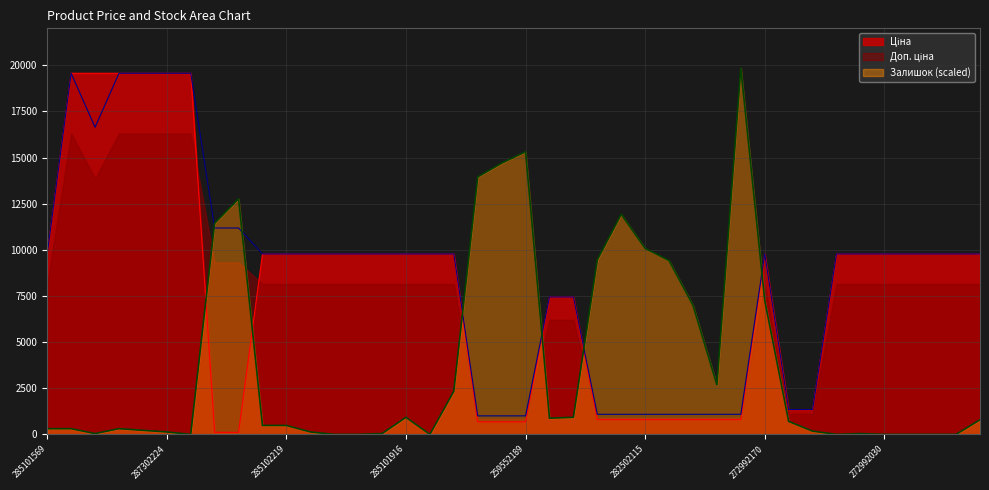

Reading right to left, list all the values displayed in this chart.

Ціна: 9775.5	9775.5	9775.5	9775.5	9775.5	9775.5	9775.5	1347.9	1347.9	9775.5	802.1	802.1	802.1	802.1	802.1	802.1	802.1	7444.6	7444.6	679.8	679.8	679.8	9775.5	9775.5	9775.5	9775.5	9775.5	9775.5	9775.5	9775.5	9775.5	111.8	111.8	19564.9	19564.9	19564.9	19564.9	19564.9	19564.9	9775.5
Доп. ціна: 9775.5	9775.5	9775.5	9775.5	9775.5	9775.5	9775.5	1348.0	1348.0	9775.5	1087.0	1087.0	1087.0	1087.0	1087.0	1087.0	1087.0	7444.6	7444.6	1004.1	1004.1	1004.1	9775.5	9775.5	9775.5	9775.5	9775.5	9775.5	9775.5	9775.5	9775.5	11182.0	11182.0	19564.9	19564.9	19564.9	19564.9	16636.8	19564.9	9775.5
Залишок: 792.0	0.0	0.0	0.0	0.0	44.0	0.0	176.0	704.0	7260.0	19844.0	2684.0	6996.0	9416.0	10076.0	11924.0	9460.0	924.0	880.0	15312.0	14696.0	13948.0	2332.0	0.0	924.0	44.0	0.0	0.0	132.0	484.0	484.0	12760.0	11440.0	0.0	132.0	220.0	308.0	44.0	308.0	308.0